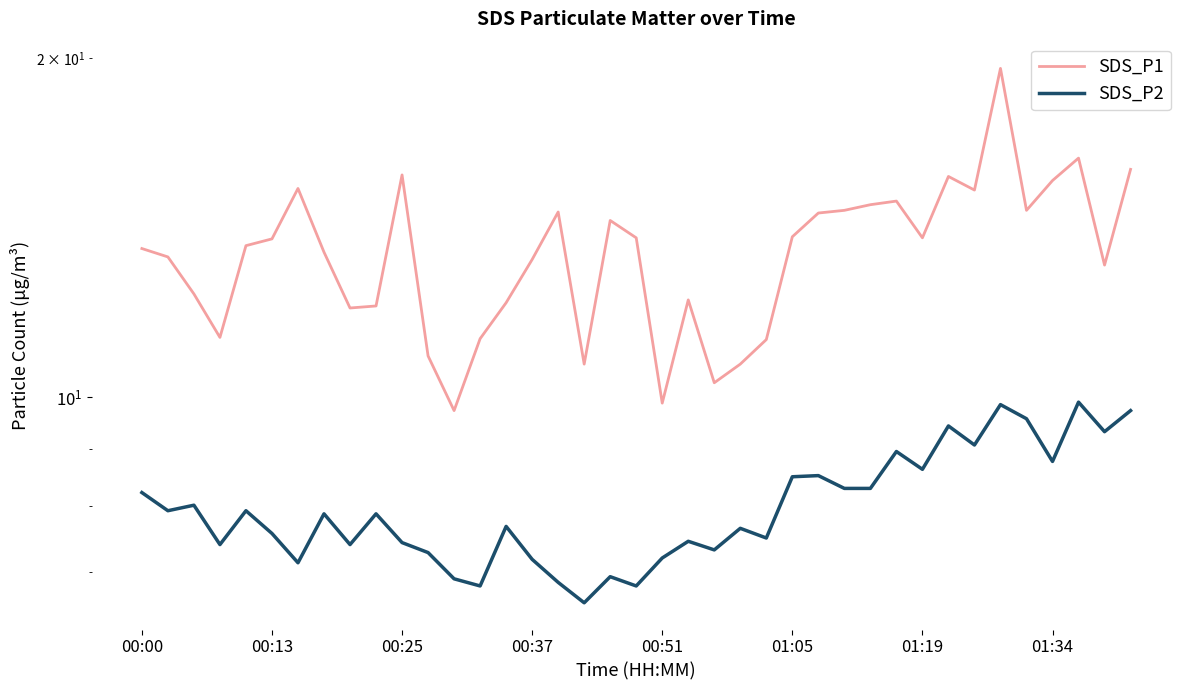

At how many categories does at least one series exceed 14?

15